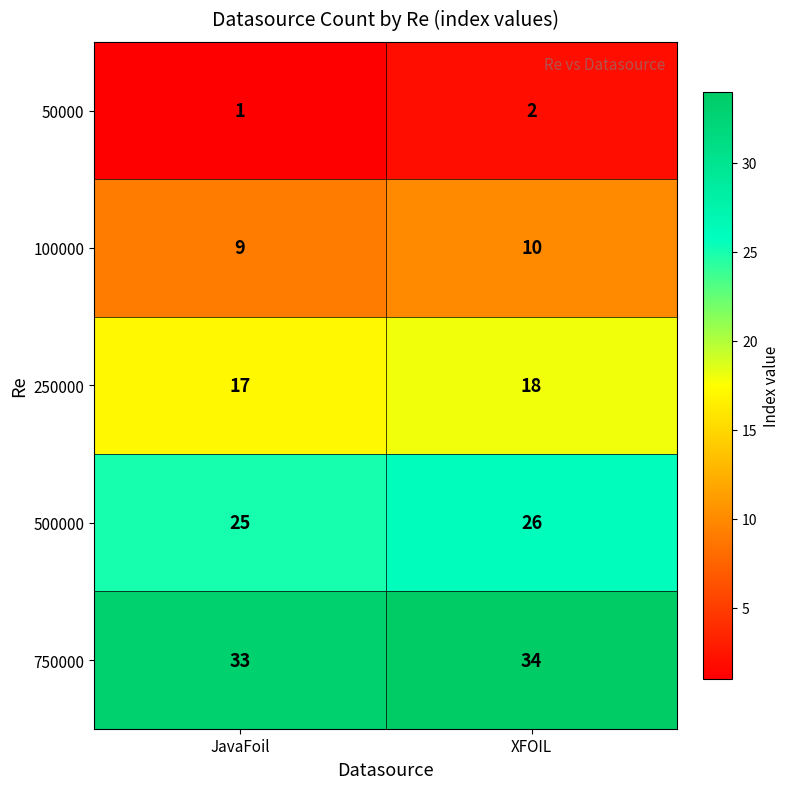

Which series has the largest total across all categories?

750000